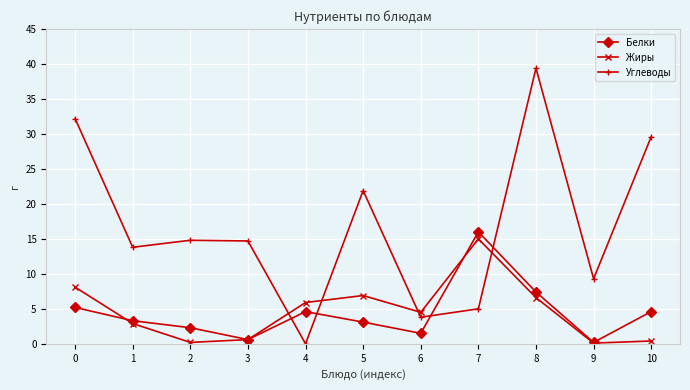

At 2, list the series in order from largest to smallest.

Углеводы, Белки, Жиры